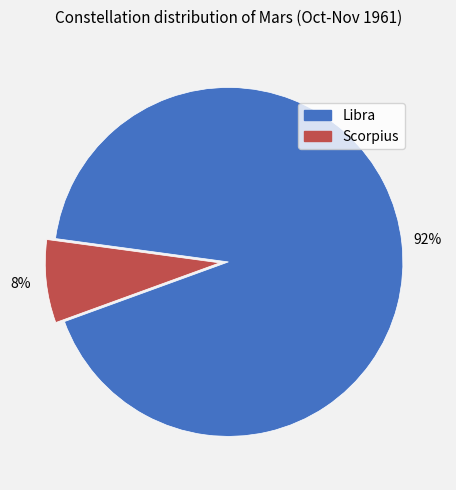

The Libra slice represents 92% of the pie. True or false?

True